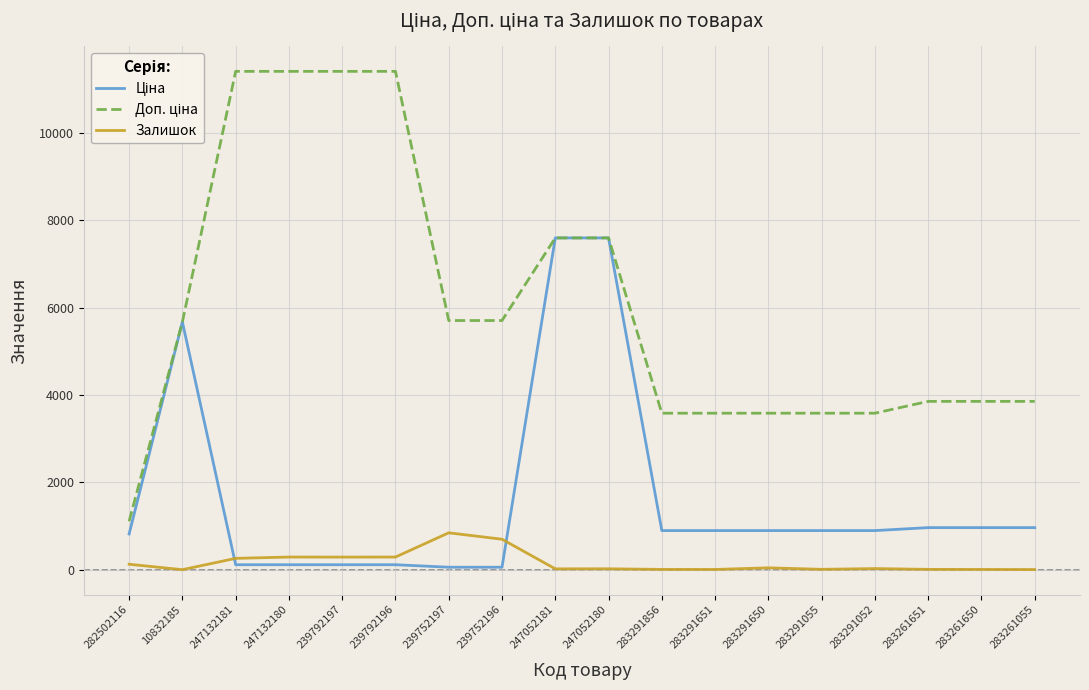

How many lines are shown in the chart?

3